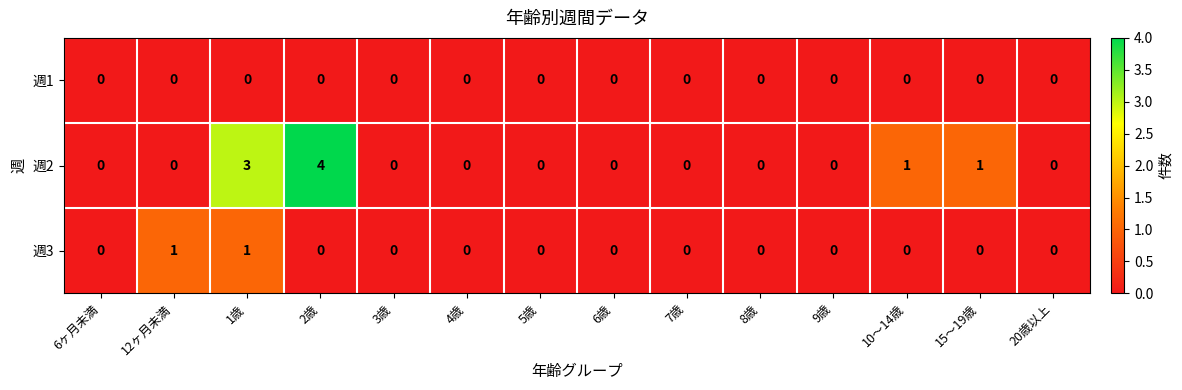

True or false: 週1 has a value of 0 at 4歳.

True